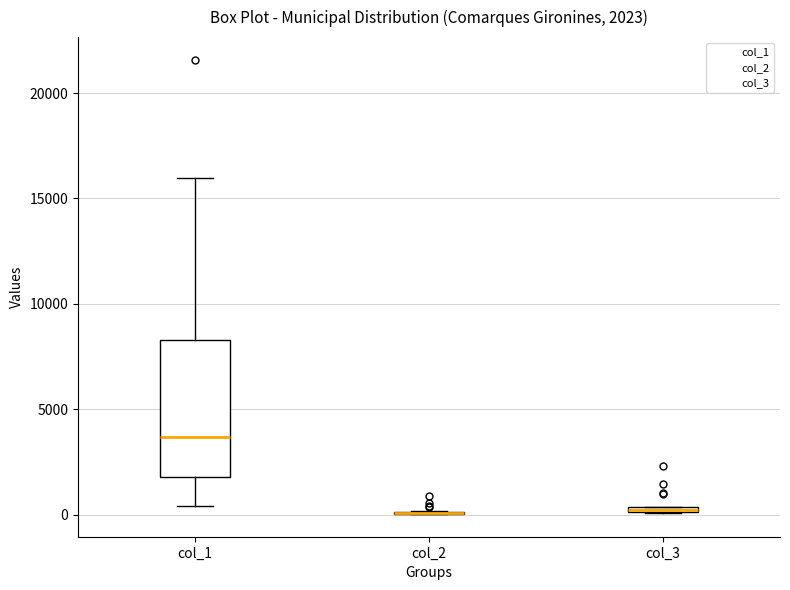

Comparing the boxes themselves (not the whiskers), which one is the tallest?

col_1